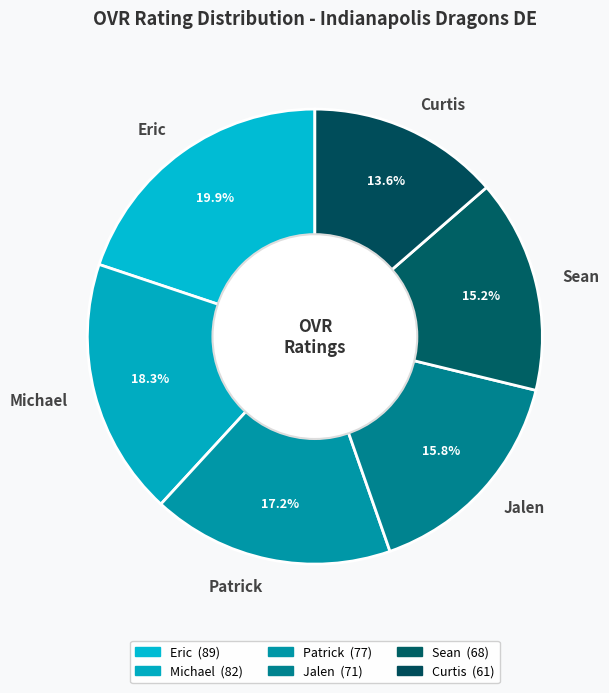

Is the sum of Jalen and Curtis greater than half?

No